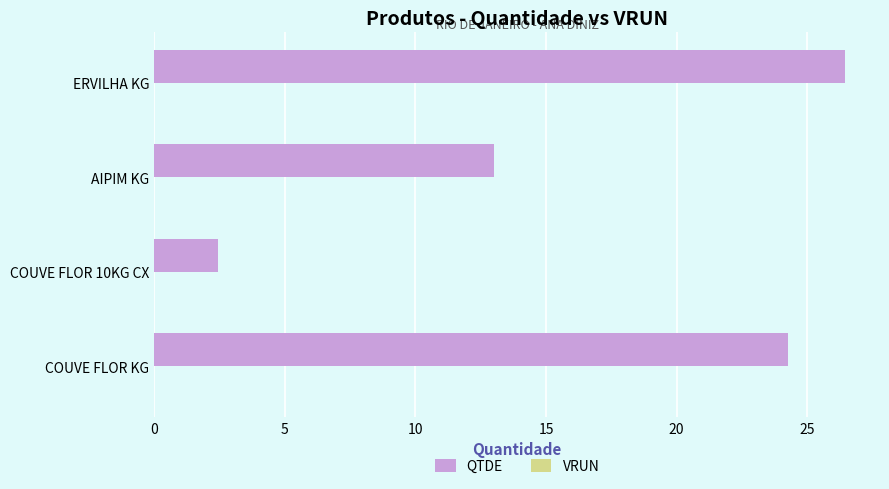

True or false: the data shows 24.3 at COUVE FLOR KG.

True